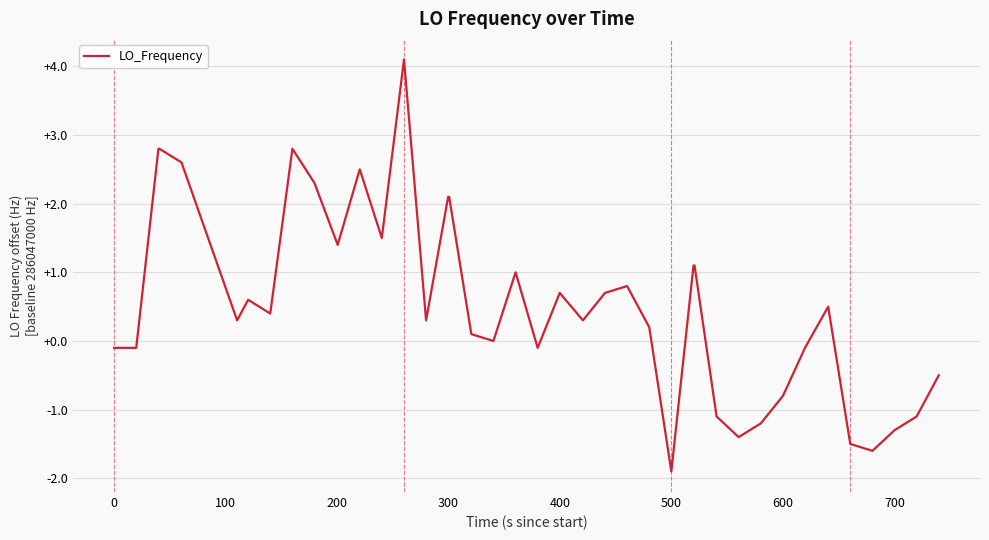

Reading left to right, list all the values displayed in this chart.

-0.1	-0.1	2.8	2.8	2.6	0.3	0.6	0.4	2.8	2.3	1.4	2.5	1.5	4.1	0.3	2.1	2.1	0.1	0.0	1.0	-0.1	0.7	0.3	0.7	0.8	0.2	-1.9	1.1	1.1	-1.1	-1.4	-1.2	-0.8	-0.1	0.5	-1.5	-1.6	-1.3	-1.1	-0.5